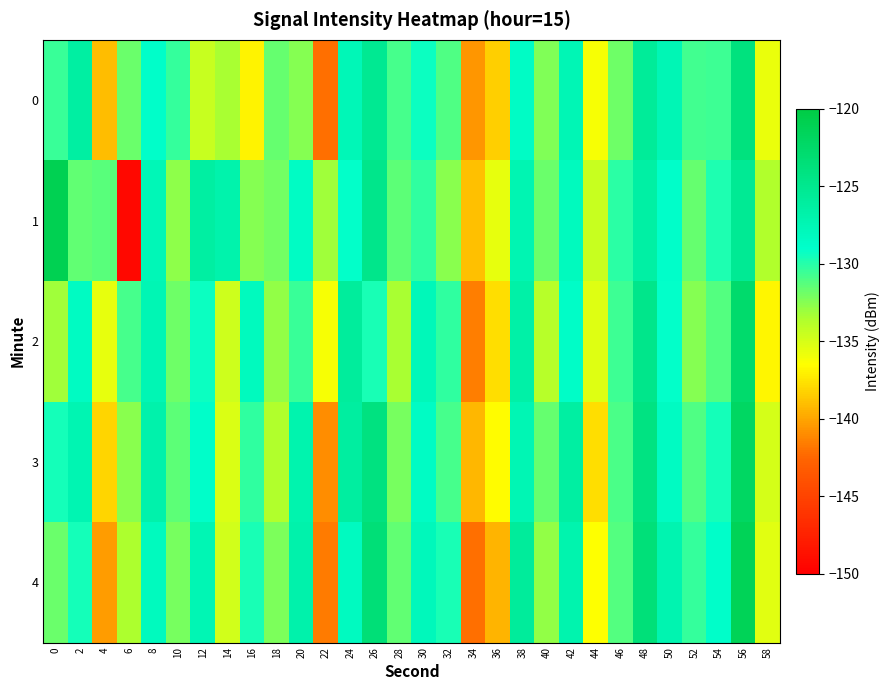

Reading left to right, list all the values displayed in this chart.

0: 0=-130.5	2=-126.2	4=-139.1	6=-131.8	8=-128.9	10=-130.3	12=-134.5	14=-133.4	16=-136.9	18=-131.6	20=-132.5	22=-142.1	24=-127.7	26=-125.2	28=-130.8	30=-129.3	32=-131.1	34=-140.6	36=-138.3	38=-128.6	40=-132.4	42=-127.5	44=-136.3	46=-131.9	48=-125.7	50=-127.6	52=-130.7	54=-130.6	56=-123.9	58=-135.8
1: 0=-121.0	2=-131.6	4=-131.3	6=-149.3	8=-127.7	10=-132.7	12=-126.3	14=-126.9	16=-132.5	18=-132.0	20=-128.5	22=-133.2	24=-129.1	26=-124.8	28=-131.4	30=-130.2	32=-132.6	34=-138.9	36=-135.7	38=-127.3	40=-131.8	42=-128.2	44=-134.5	46=-130.1	48=-126.4	50=-128.9	52=-131.7	54=-129.8	56=-125.3	58=-133.6
2: 0=-133.2	2=-128.4	4=-135.6	6=-130.8	8=-127.5	10=-131.9	12=-129.3	14=-134.7	16=-128.1	18=-132.8	20=-130.5	22=-136.2	24=-125.9	26=-129.7	28=-133.4	30=-127.8	32=-130.2	34=-141.5	36=-137.8	38=-126.6	40=-133.9	42=-128.7	44=-135.3	46=-130.6	48=-124.8	50=-129.1	52=-132.5	54=-131.2	56=-122.7	58=-136.8
3: 0=-129.5	2=-127.3	4=-138.1	6=-132.6	8=-126.9	10=-131.4	12=-128.8	14=-135.2	16=-130.3	18=-133.7	20=-127.1	22=-140.9	24=-126.2	26=-124.1	28=-132.1	30=-128.5	32=-130.8	34=-139.3	36=-136.6	38=-127.4	40=-131.7	42=-126.3	44=-137.8	46=-130.9	48=-124.2	50=-128.4	52=-131.1	54=-129.5	56=-122.1	58=-134.9
4: 0=-131.8	2=-129.6	4=-140.3	6=-133.5	8=-128.2	10=-132.1	12=-127.4	14=-134.8	16=-129.7	18=-132.3	20=-126.8	22=-141.6	24=-128.3	26=-123.5	28=-131.6	30=-127.9	32=-129.7	34=-142.1	36=-139.4	38=-125.8	40=-132.8	42=-127.1	44=-136.5	46=-131.2	48=-123.6	50=-127.2	52=-130.4	54=-128.9	56=-121.3	58=-135.4